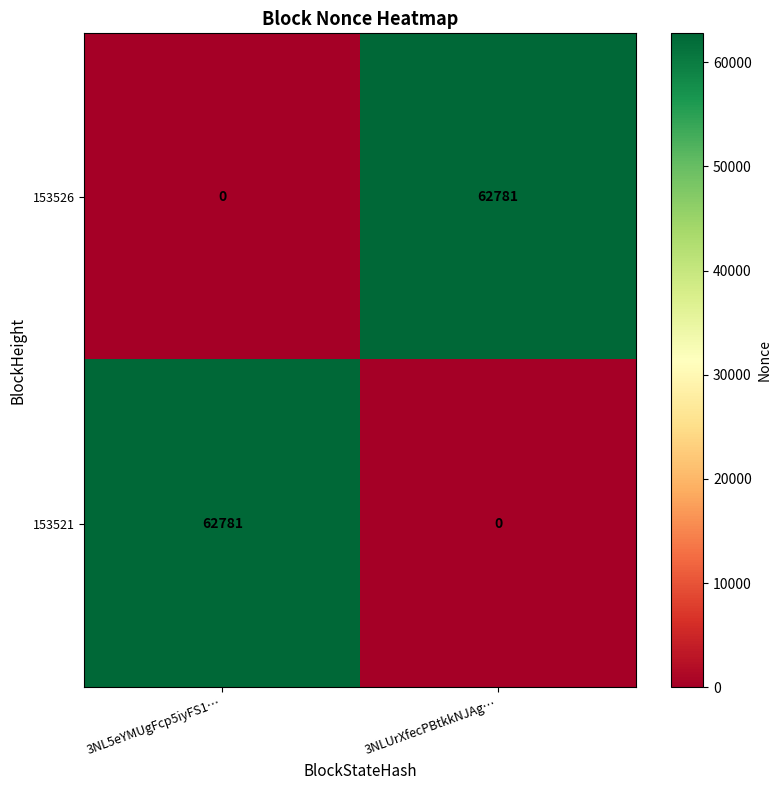

True or false: 153521 has a value of 29752 at 3NLUrXfecPBtkkNJAg….

False